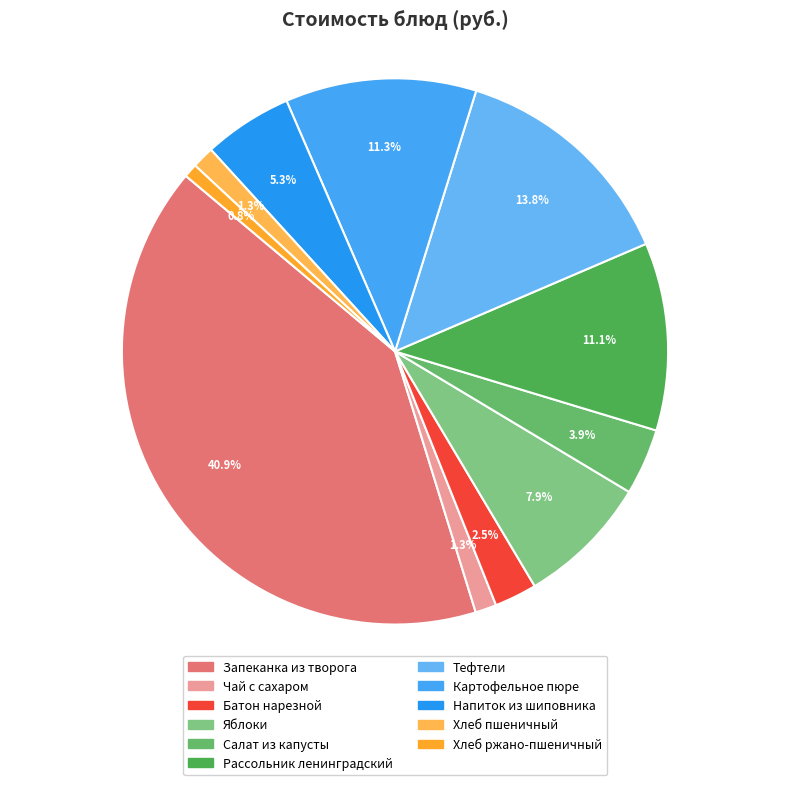

Is there any slice that represents more than half of the pie?

No